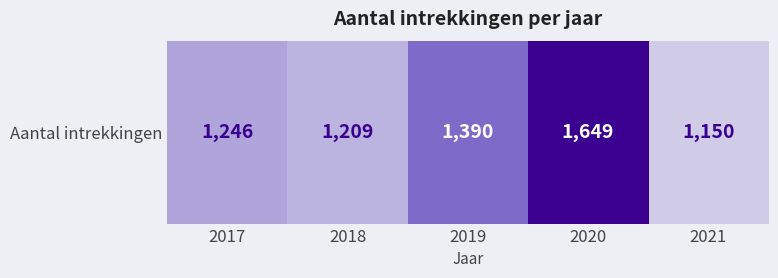

What is the change in value from 2018 to 2019?

+181